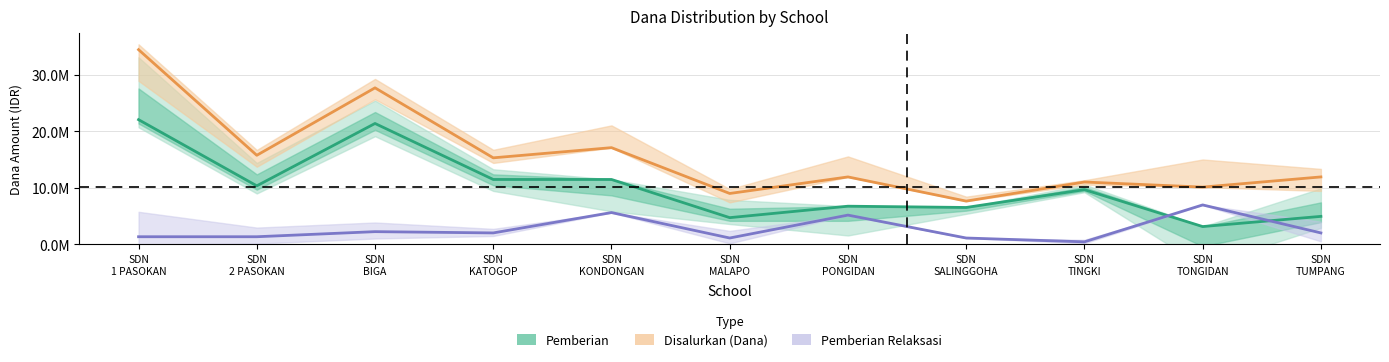

Which label corresponds to the smallest value in the chart?

SDN
TINGKI